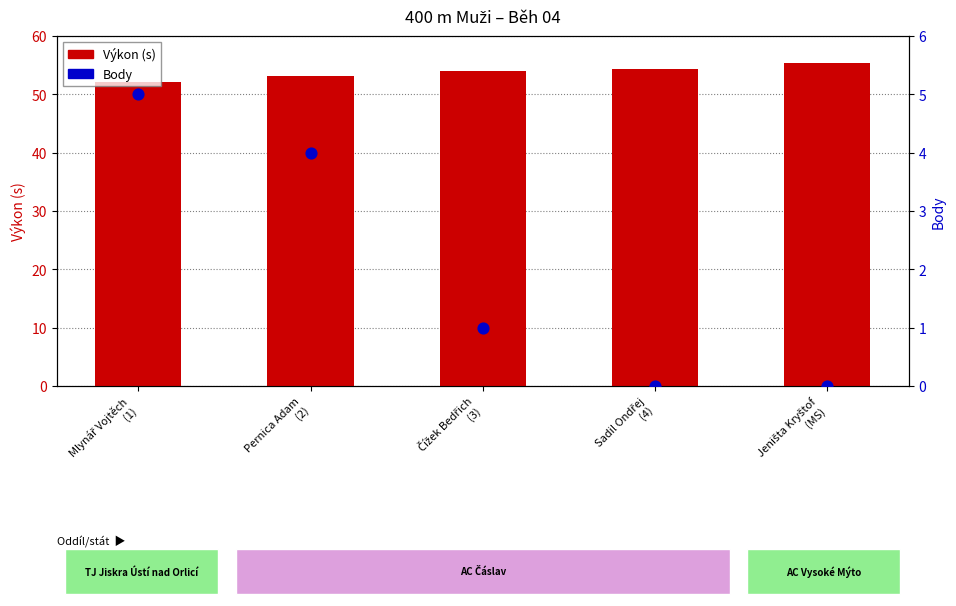

What are all the series names shown in the legend?

Výkon (s), Body